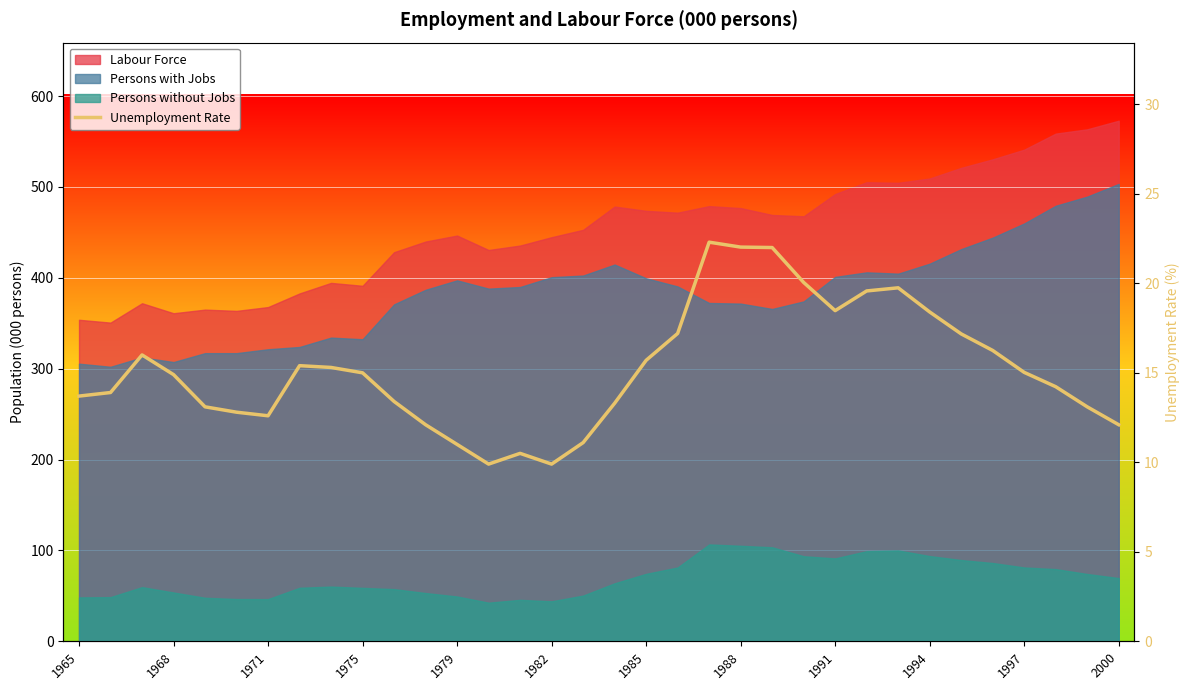

How many values are below 15?

17